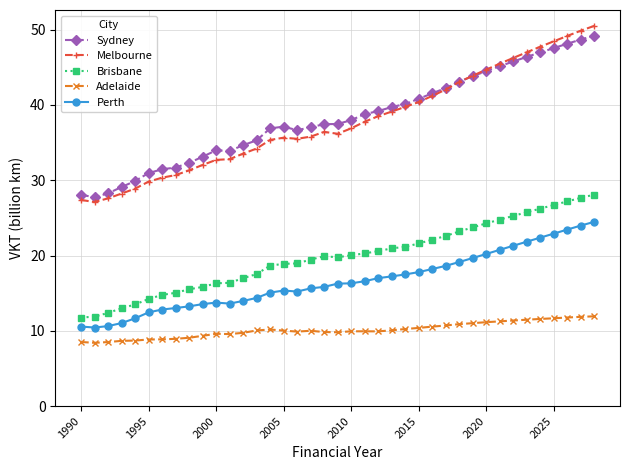

In Perth, how many points are higher than both neighbors (excluding endpoints)?

2